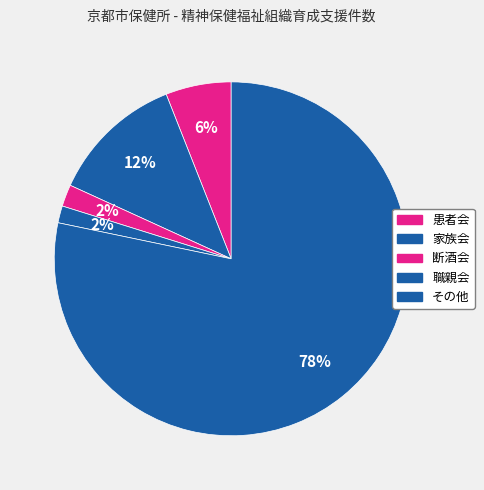

Rank the categories by value from lowest to highest.

職親会, 断酒会, 患者会, 家族会, その他